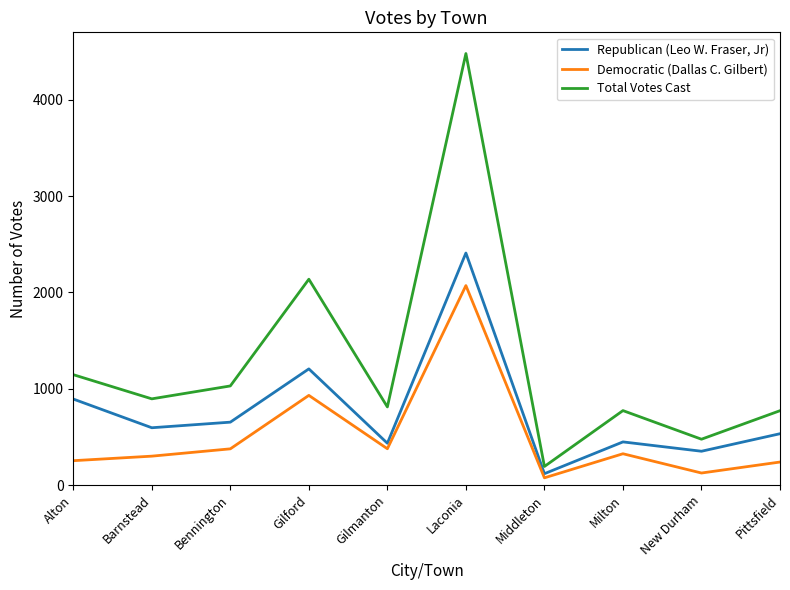

The value of Republican (Leo W. Fraser, Jr) at Milton is 448. True or false?

True